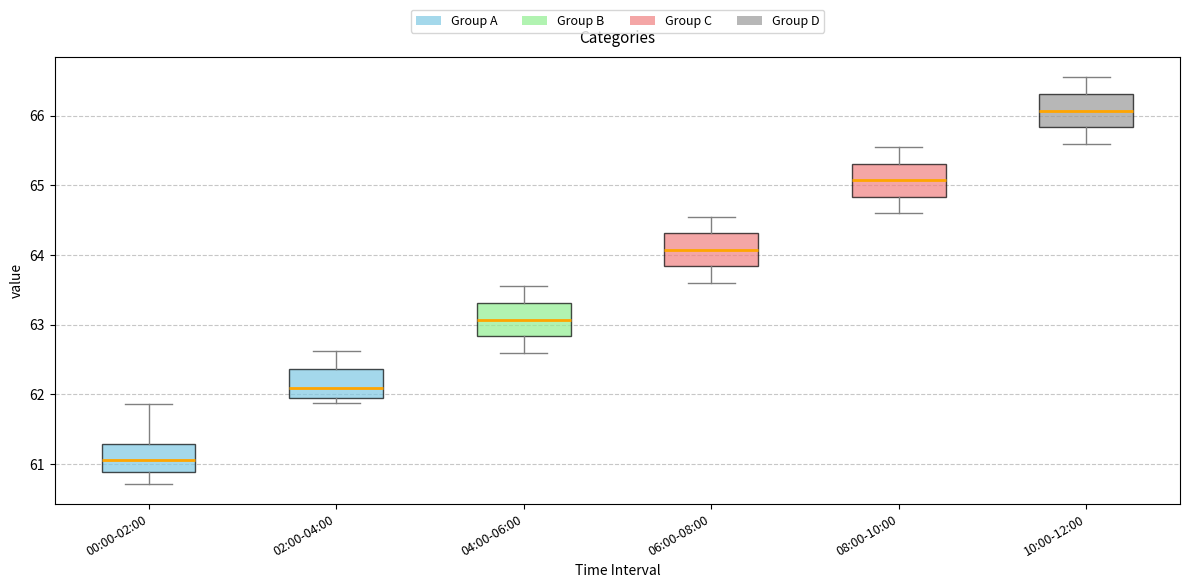

Reading left to right, read every box against the y-axis: the position of its median line, the range the box covers, and the ends of its whiskers. The values are not printed on the chart, so give them approximately, as read against the axis.

00:00-02:00: median 61.1, box 60.9 to 61.3, whiskers 60.7 to 61.9
02:00-04:00: median 62.1, box 61.9 to 62.4, whiskers 61.9 (just below the box's lower edge) to 62.6
04:00-06:00: median 63.1, box 62.8 to 63.3, whiskers 62.6 to 63.6
06:00-08:00: median 64.1, box 63.8 to 64.3, whiskers 63.6 to 64.6
08:00-10:00: median 65.1, box 64.8 to 65.3, whiskers 64.6 to 65.6
10:00-12:00: median 66.1, box 65.8 to 66.3, whiskers 65.6 to 66.6